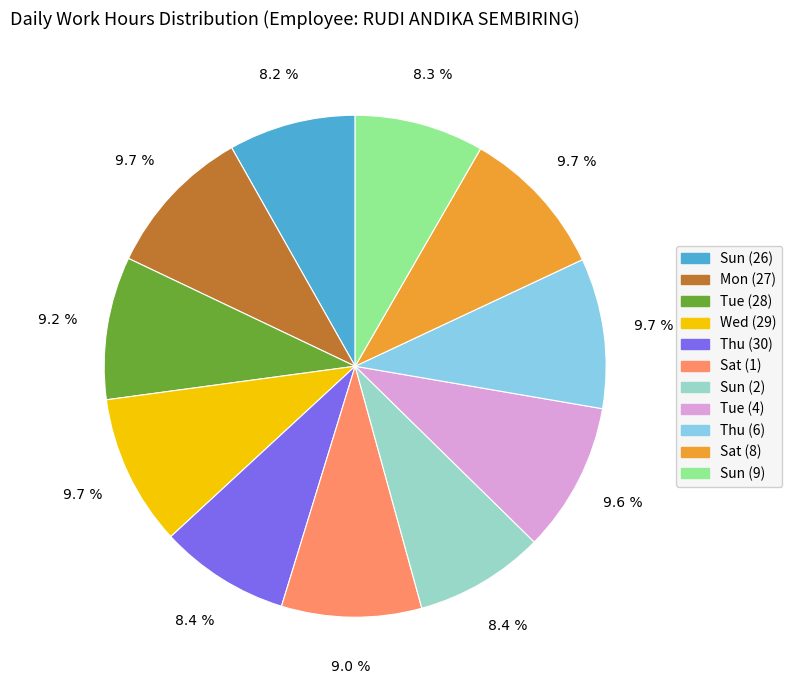

To the nearest percent, what portion does Sun (2) represent?

8%